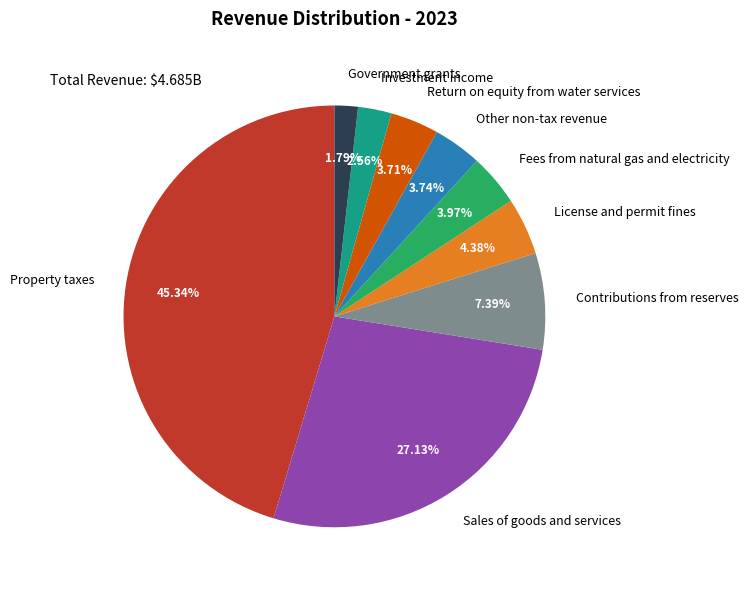

Is there any slice that represents more than half of the pie?

No